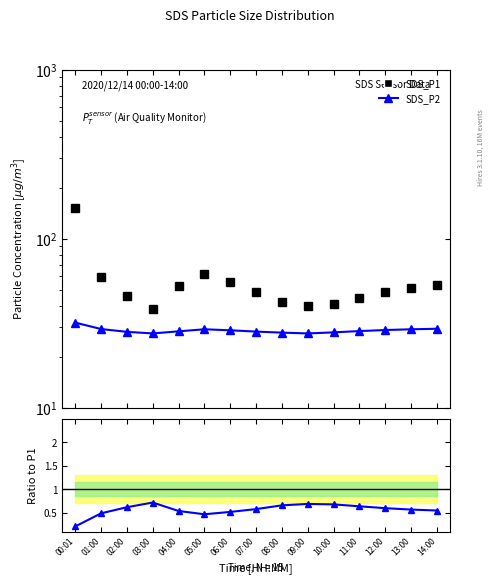

Rank the series at 14:00 from lowest to highest value.

Ratio SDS_P2/SDS_P1, SDS_P2, SDS_P1